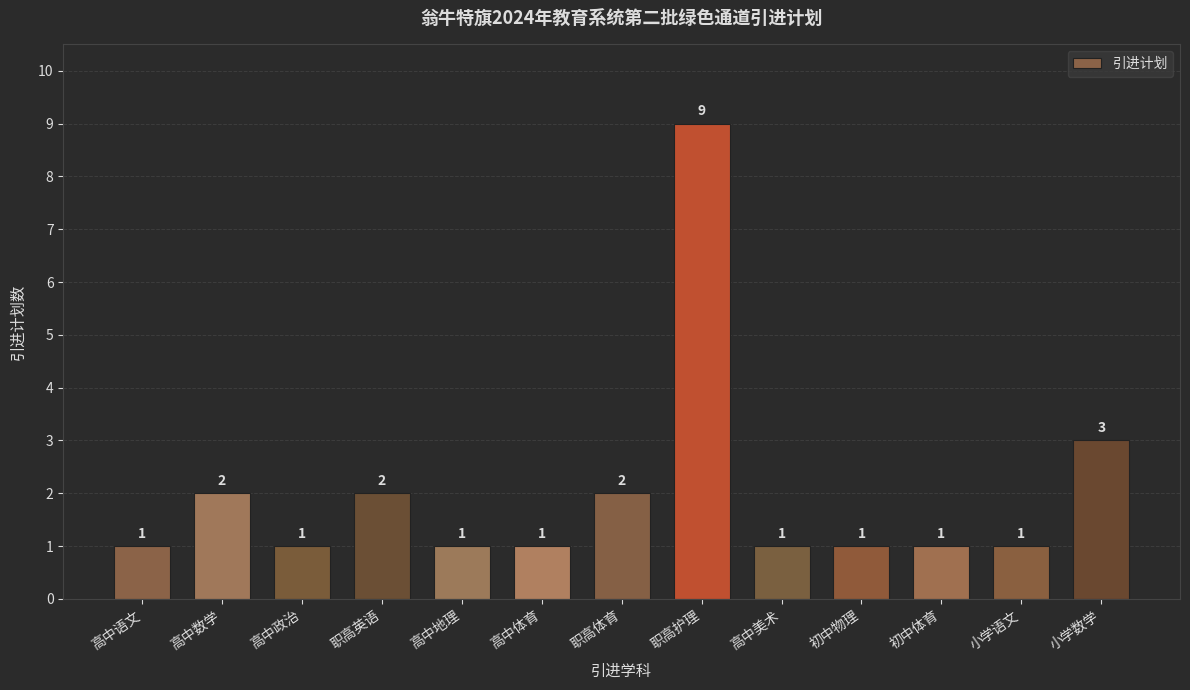

What position from the left is 职高护理?

8